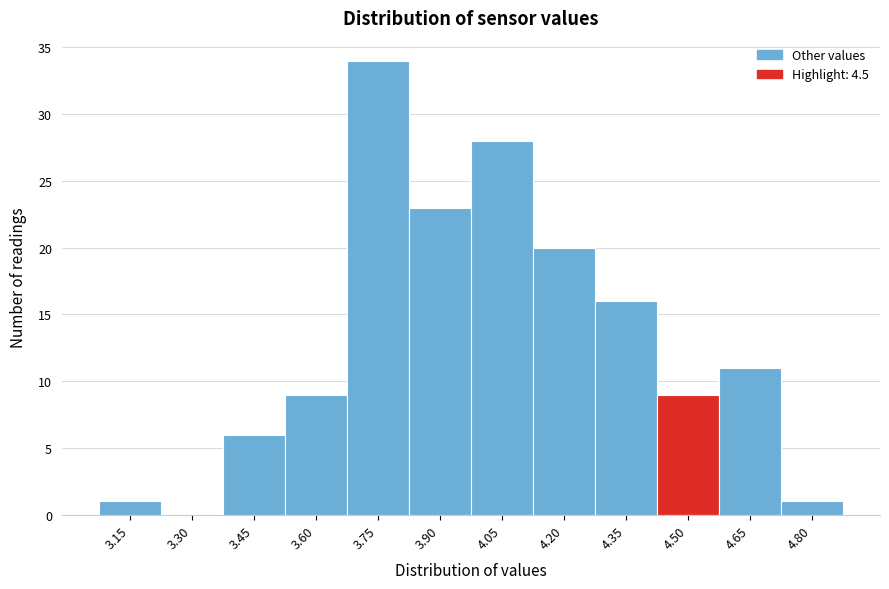

Over which range of the x-axis is the bar tallest?

3.675 to 3.825